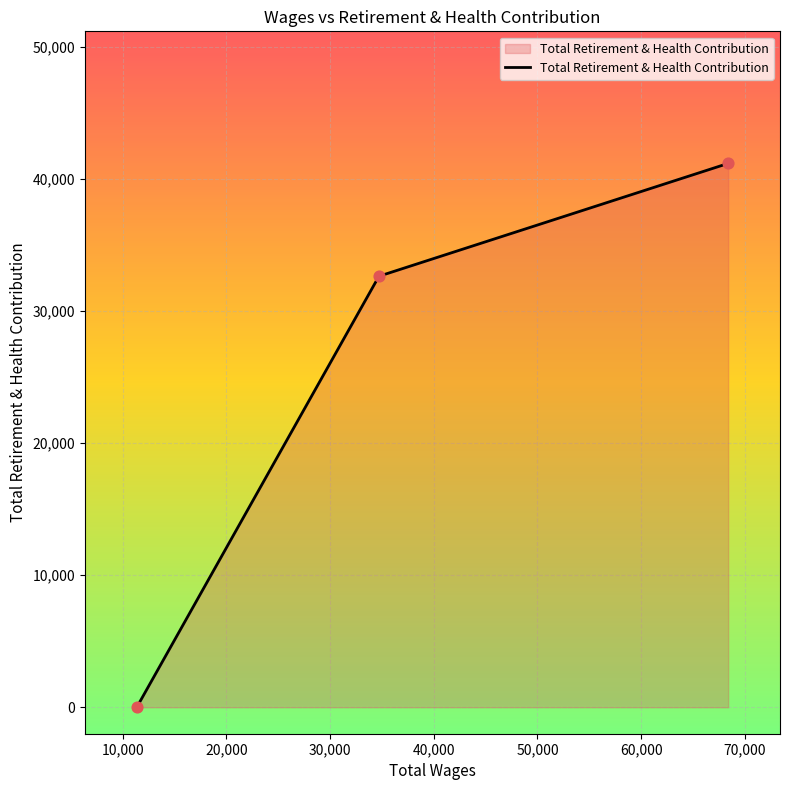

What is the change in value from 34719.0 to 11369.0?

-32633